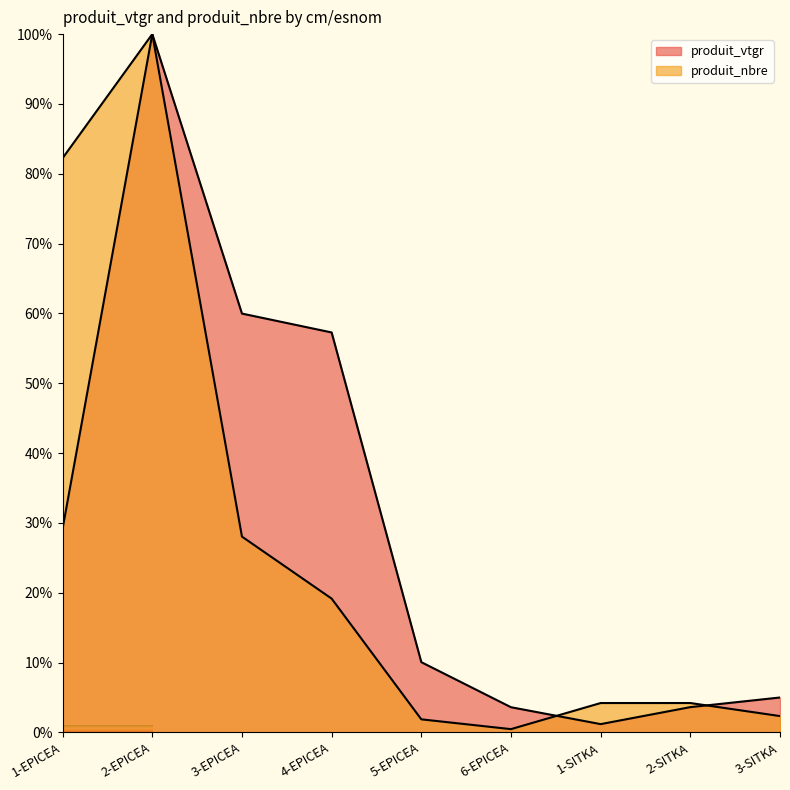

The value of produit_vtgr at 6-EPICEA is 3.6. True or false?

True